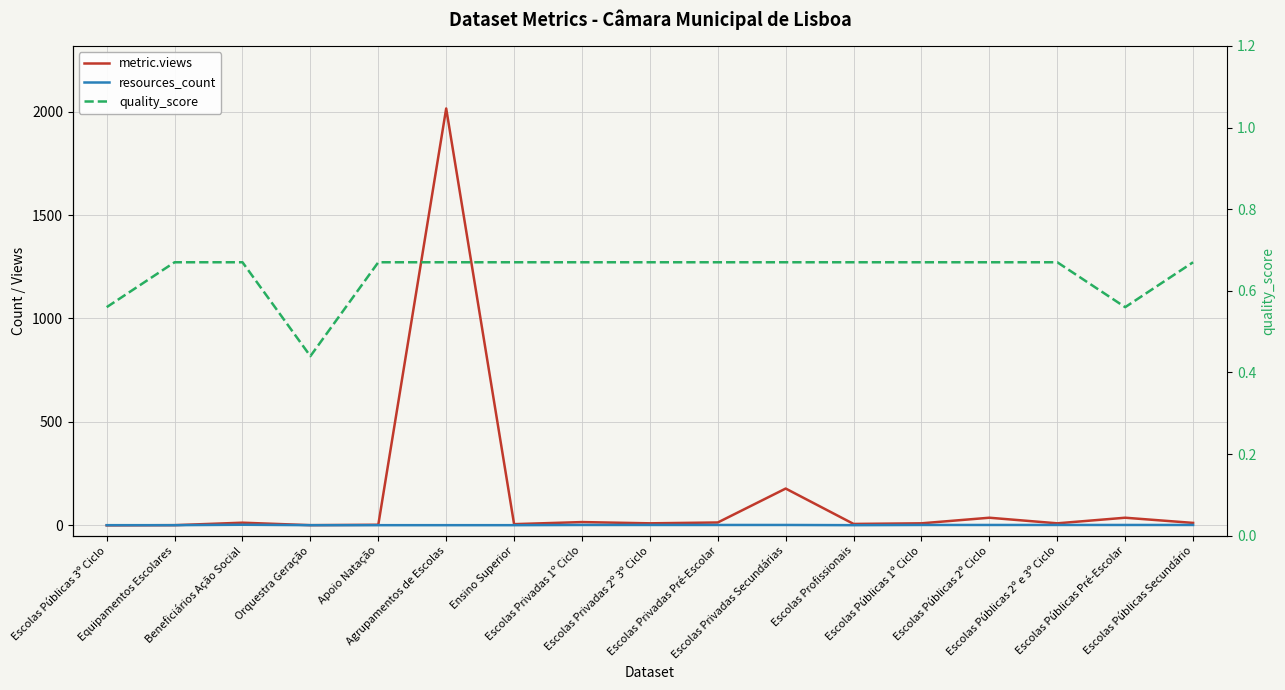

What is the difference between the maximum and minimum values in the resources_count series?

2.0